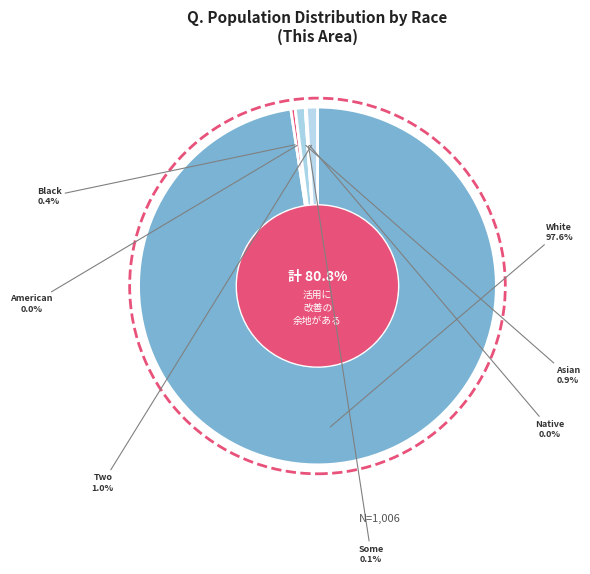

What is the total percentage of Two or More Races and White alone?

98.6%